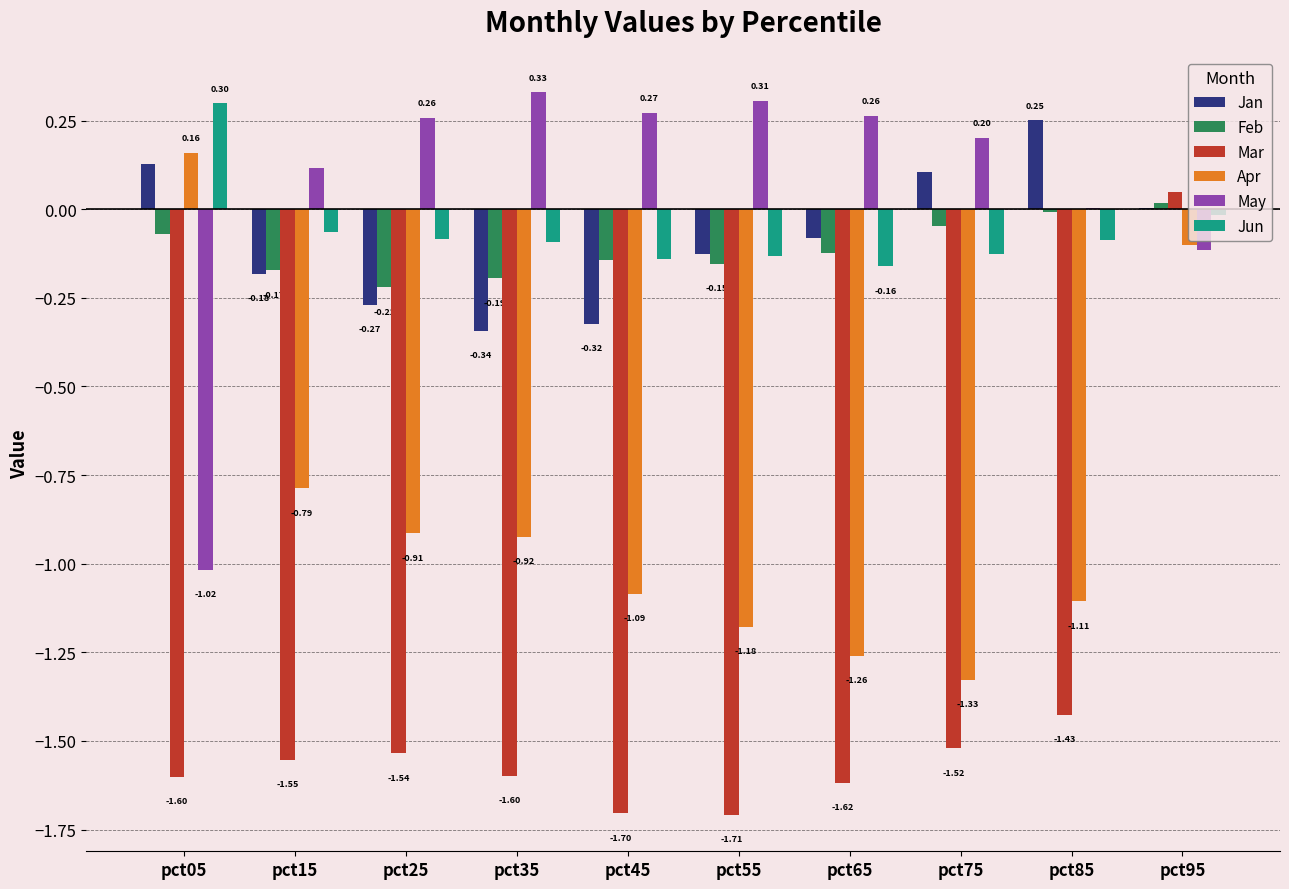

What is the maximum value for Jun?

0.3